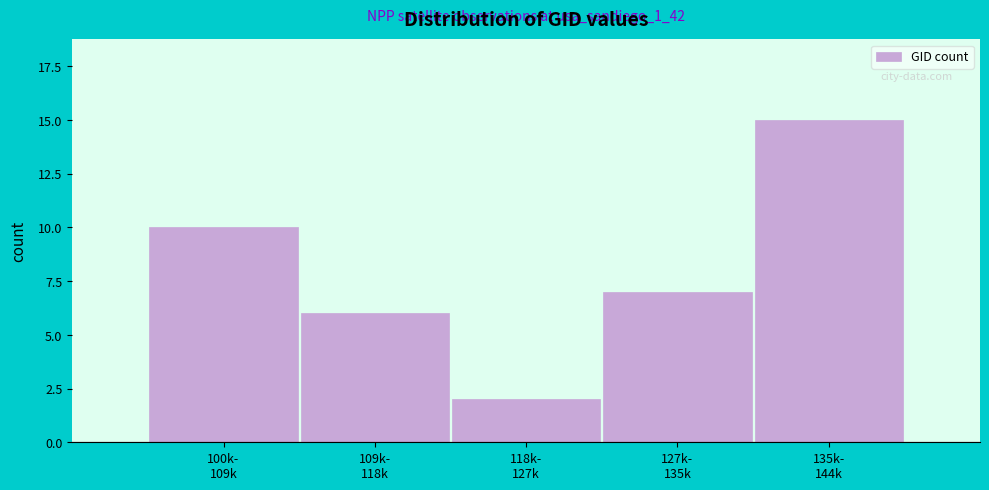

Reading left to right, list all the values displayed in this chart.

10	6	2	7	15